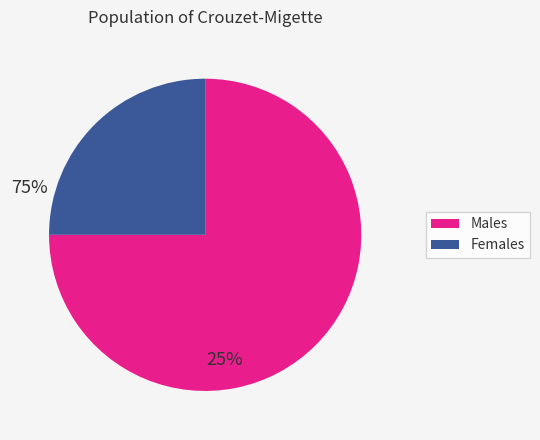

Is there a majority slice in this chart?

Yes